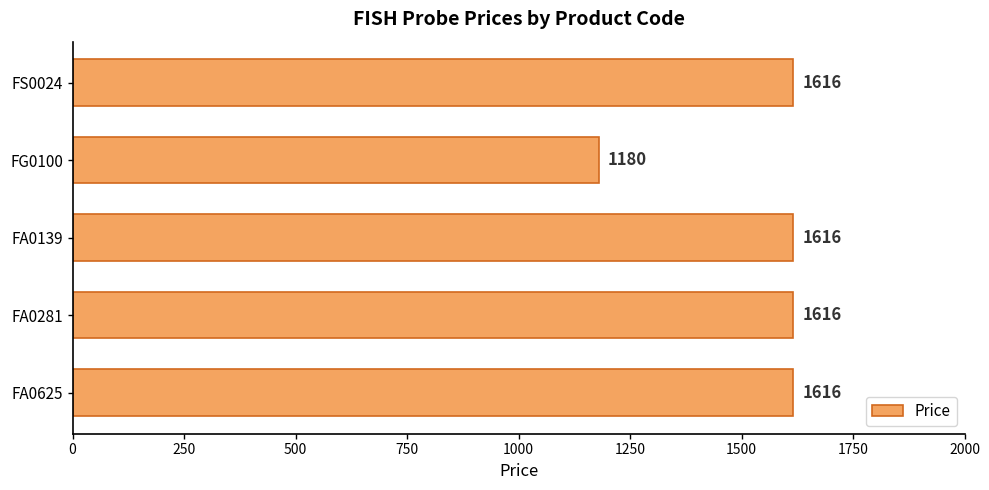

What is the smallest value displayed?

1180